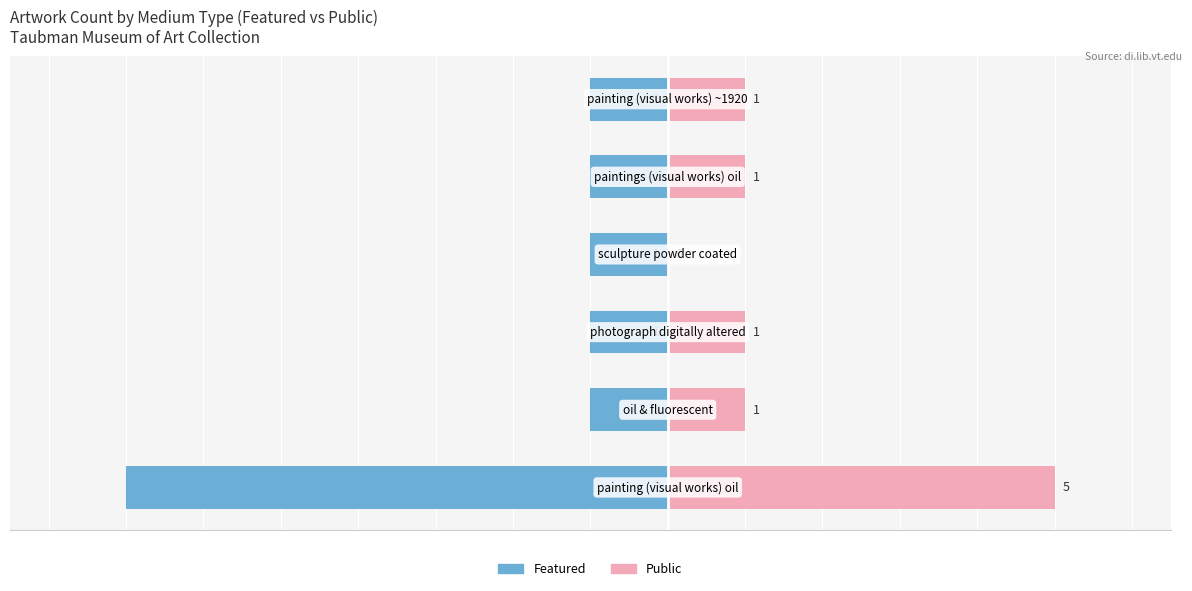

The Featured series shows -1 at 2. True or false?

False